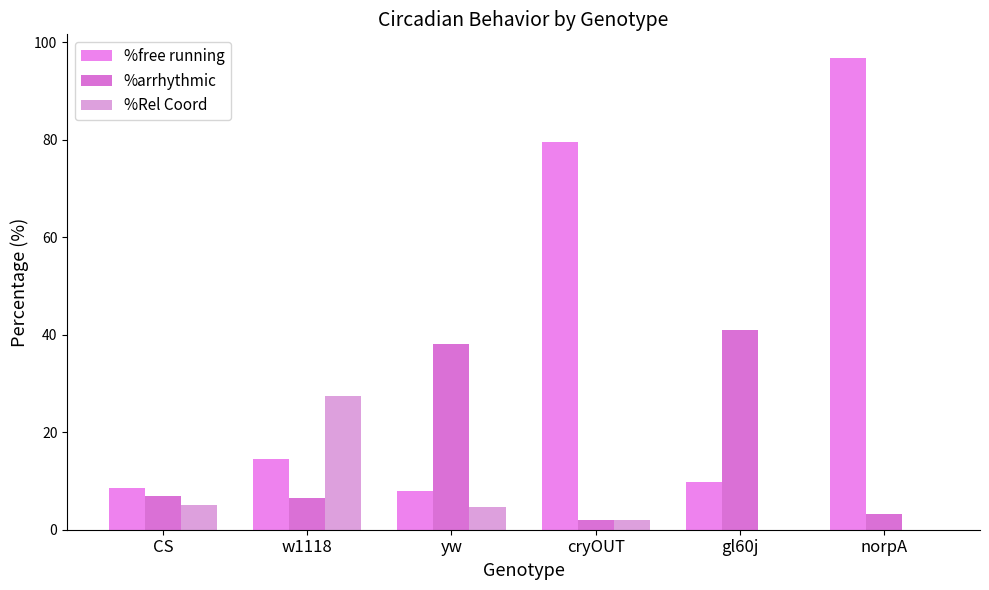

What is the spread (max minus min) of values at w1118?

21.0